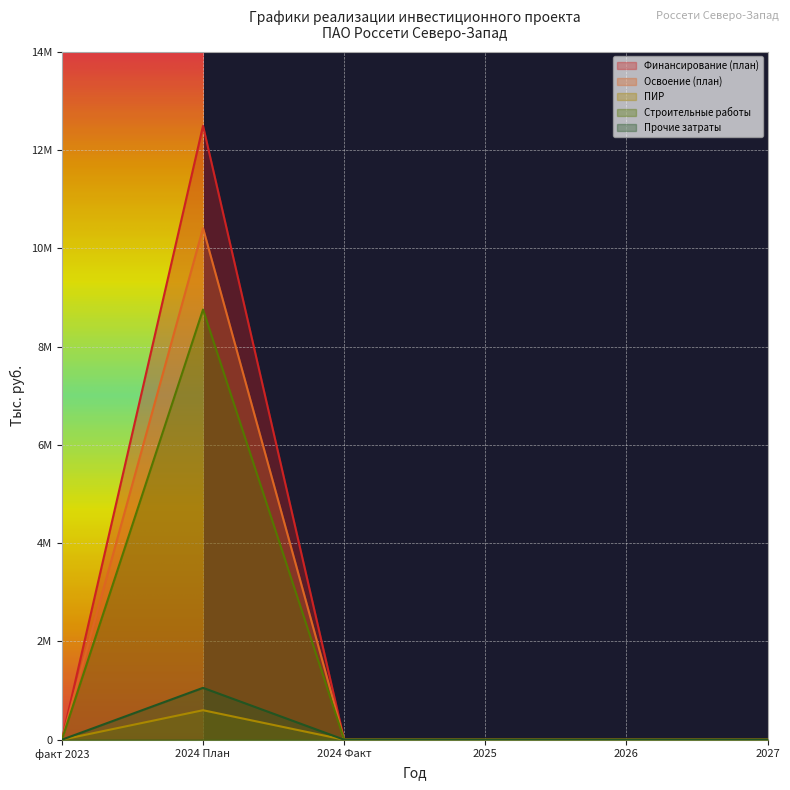

True or false: Освоение (план) and ПИР cross at least once.

False